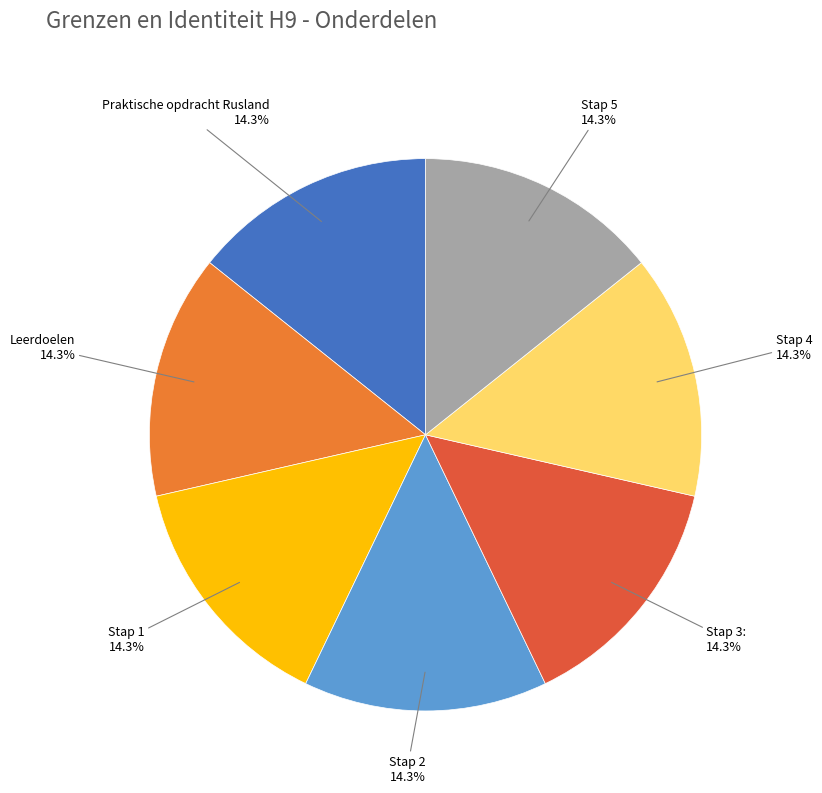

The Stap 3: slice represents 28% of the pie. True or false?

False